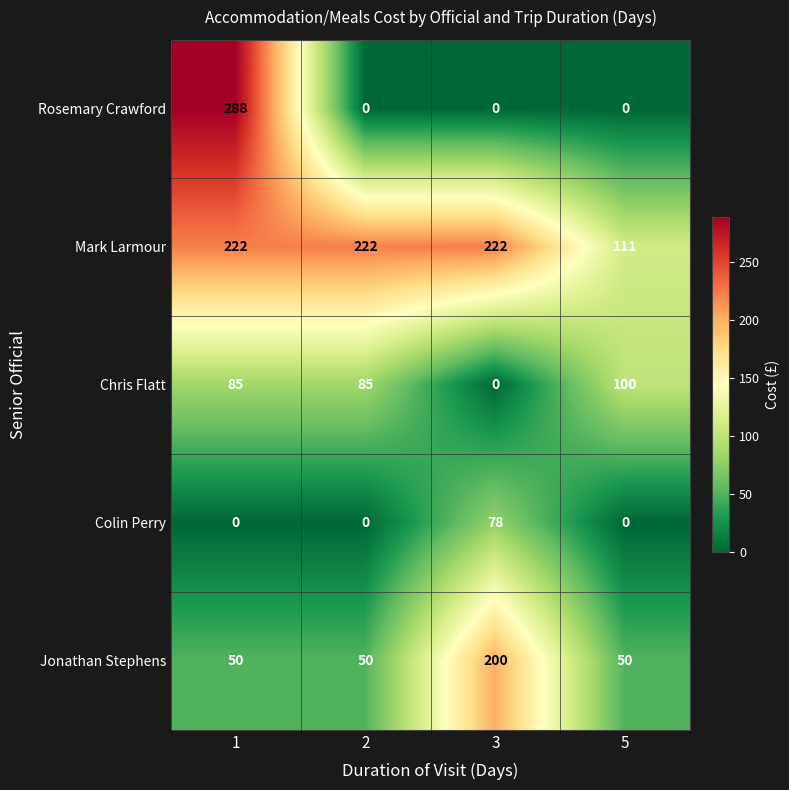

List the series in order of their peak value, highest first.

Rosemary Crawford, Mark Larmour, Jonathan Stephens, Chris Flatt, Colin Perry